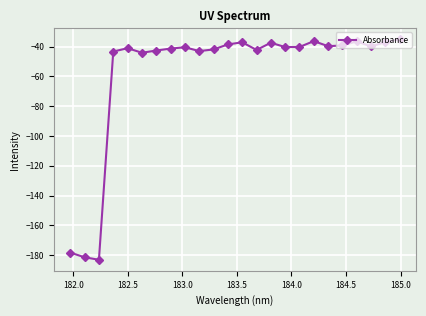

What is the minimum value shown in the chart?

-183.1